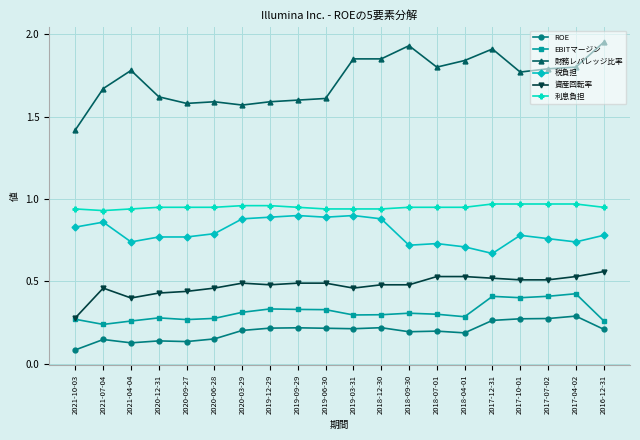

How many ROE values are between 0 and 1?

20